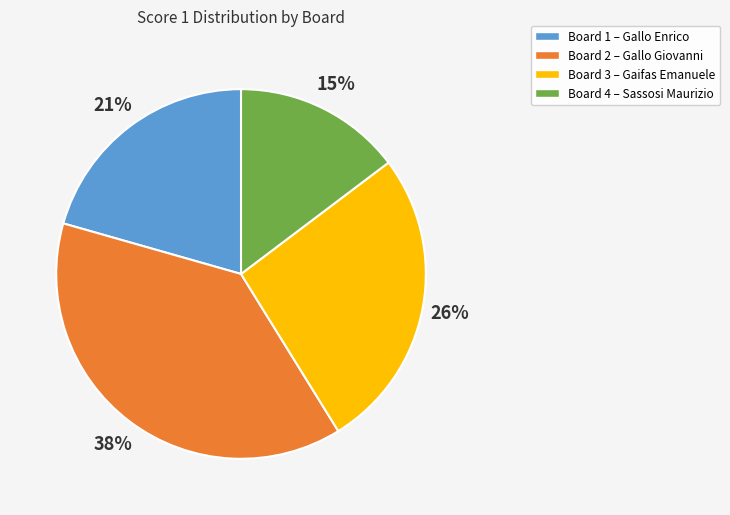

Which has a higher value, Board 1 or Board 2?

Board 2